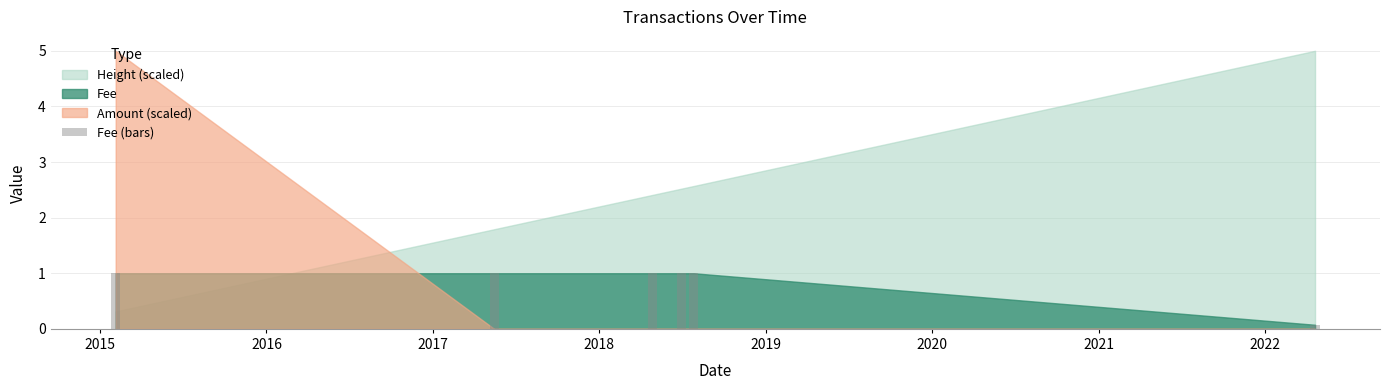

What is the greatest value displayed?

1.0